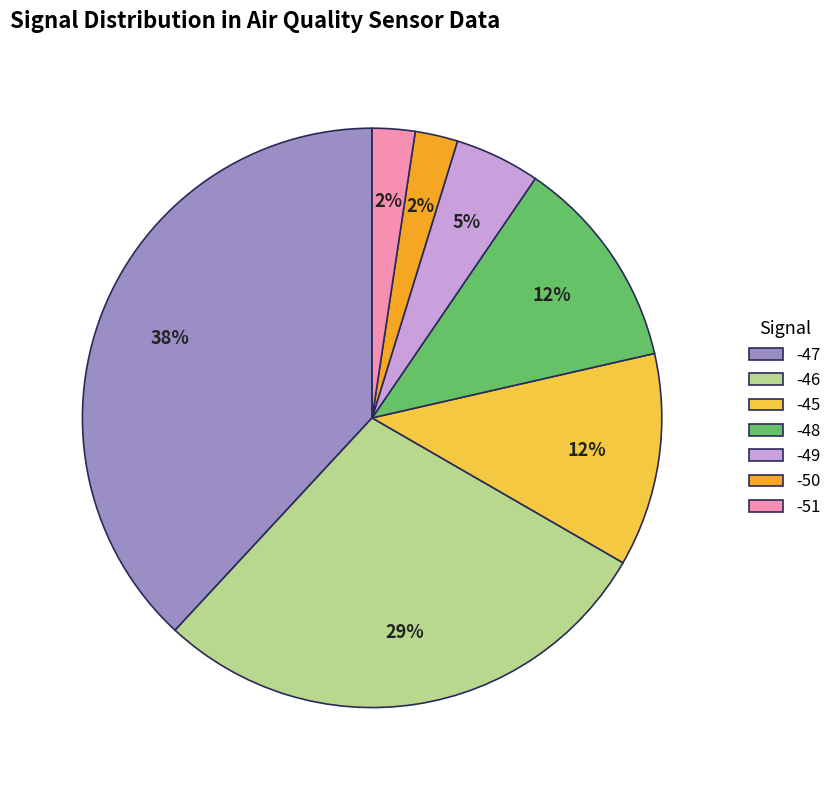

How many slices are in this pie chart?

7